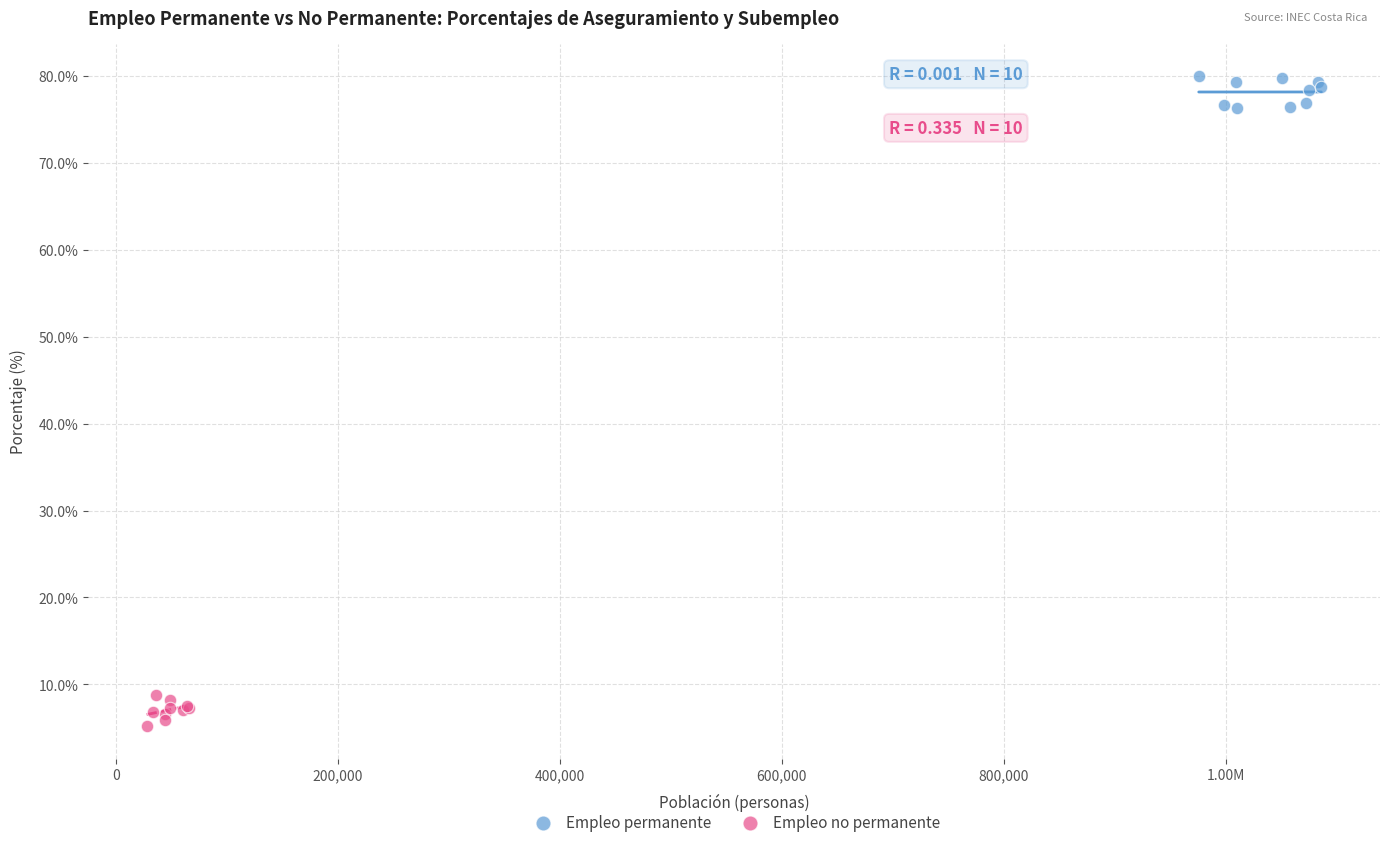

Which series reaches the minimum Y coordinate?

Empleo no permanente